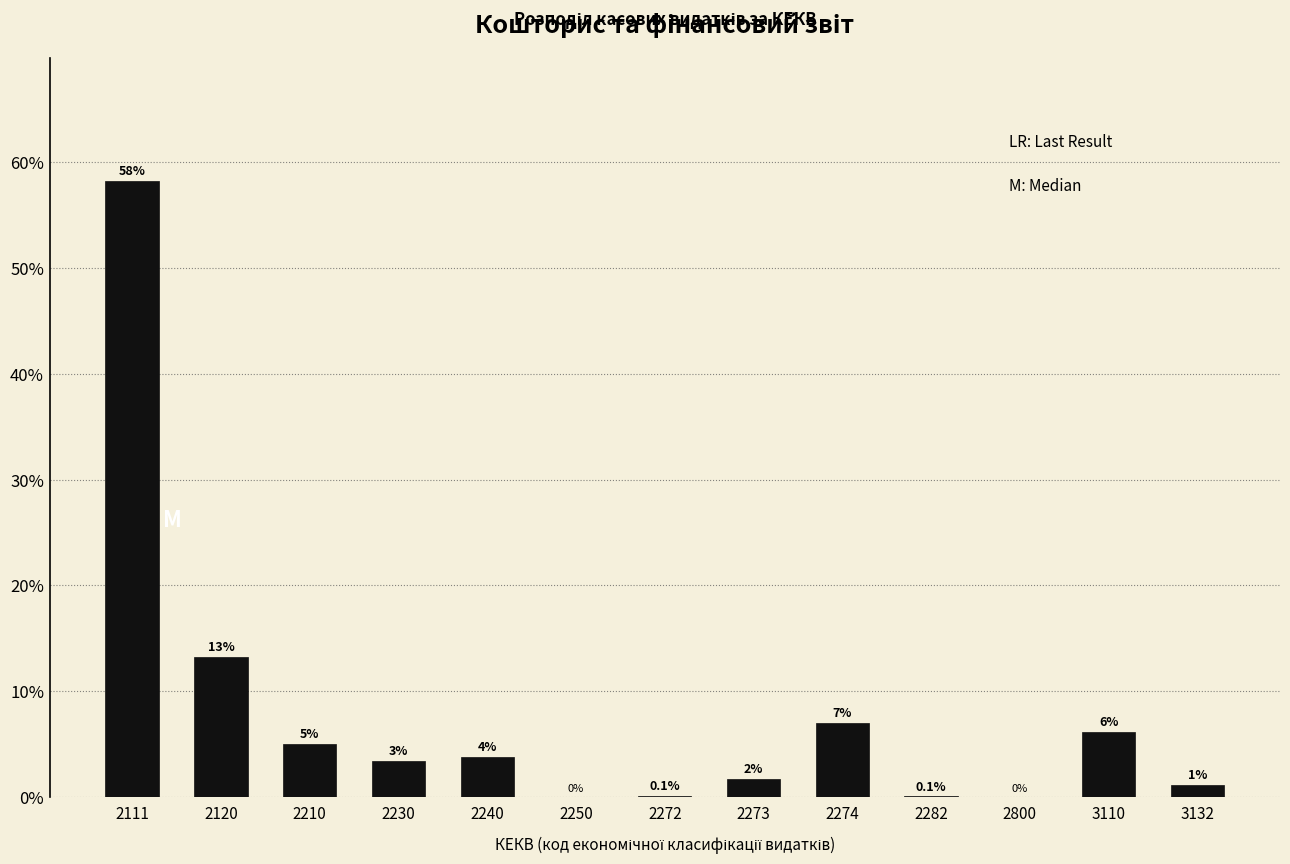

Which label corresponds to the largest value in the chart?

2111